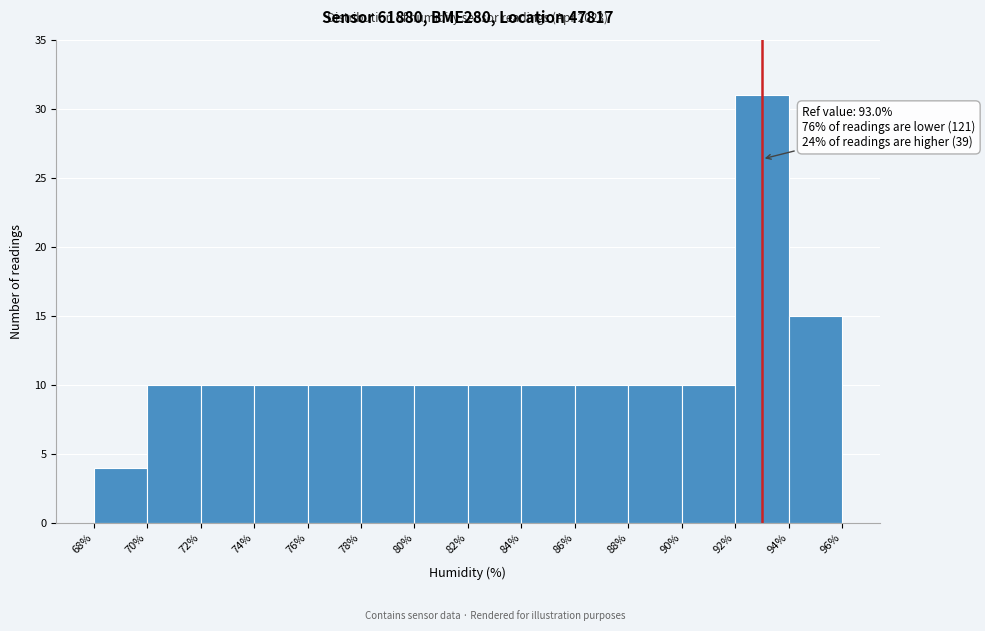

Over which range of the x-axis is the bar tallest?

92% to 94%